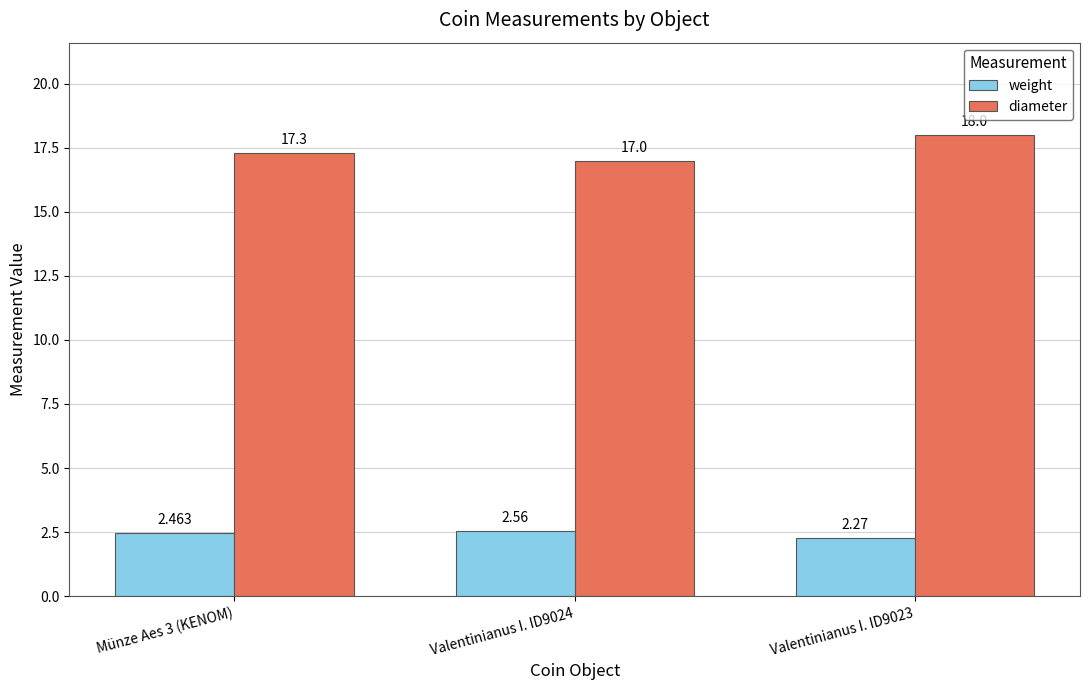

Which series has the largest total across all categories?

diameter